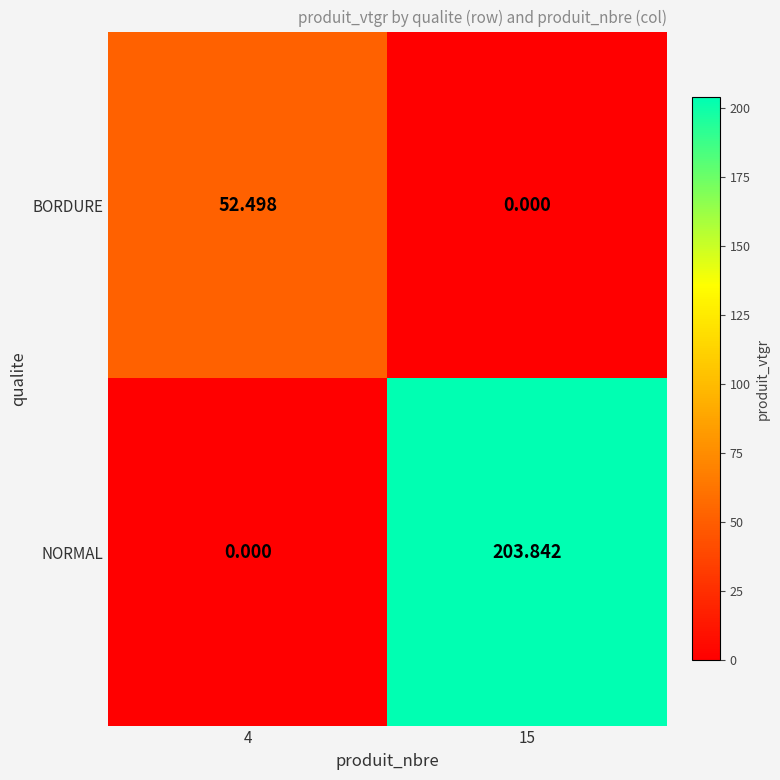

Which series has the widest spread of values?

NORMAL